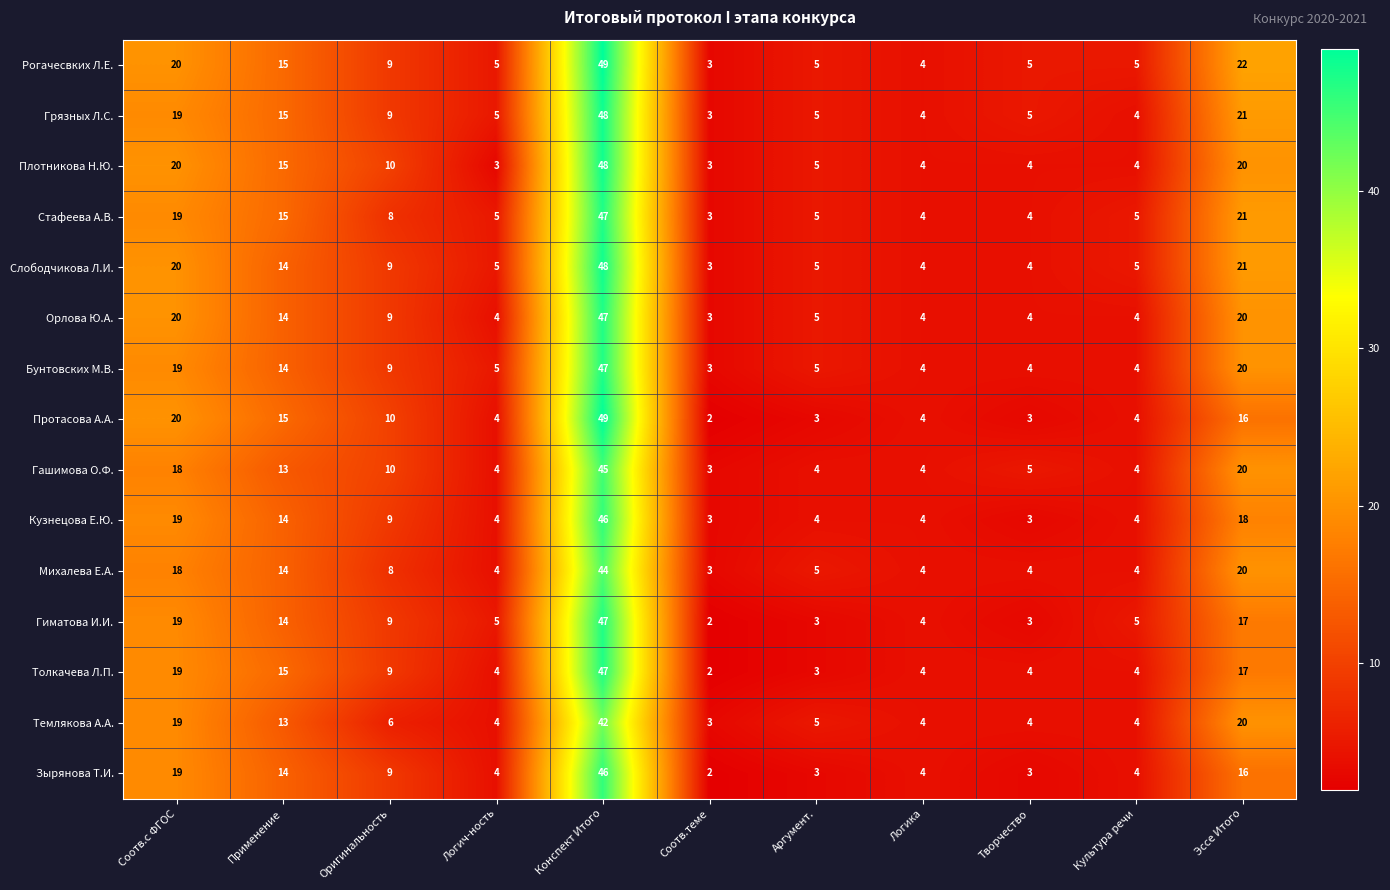

What is the sum of all Грязных Л.С. values?

138